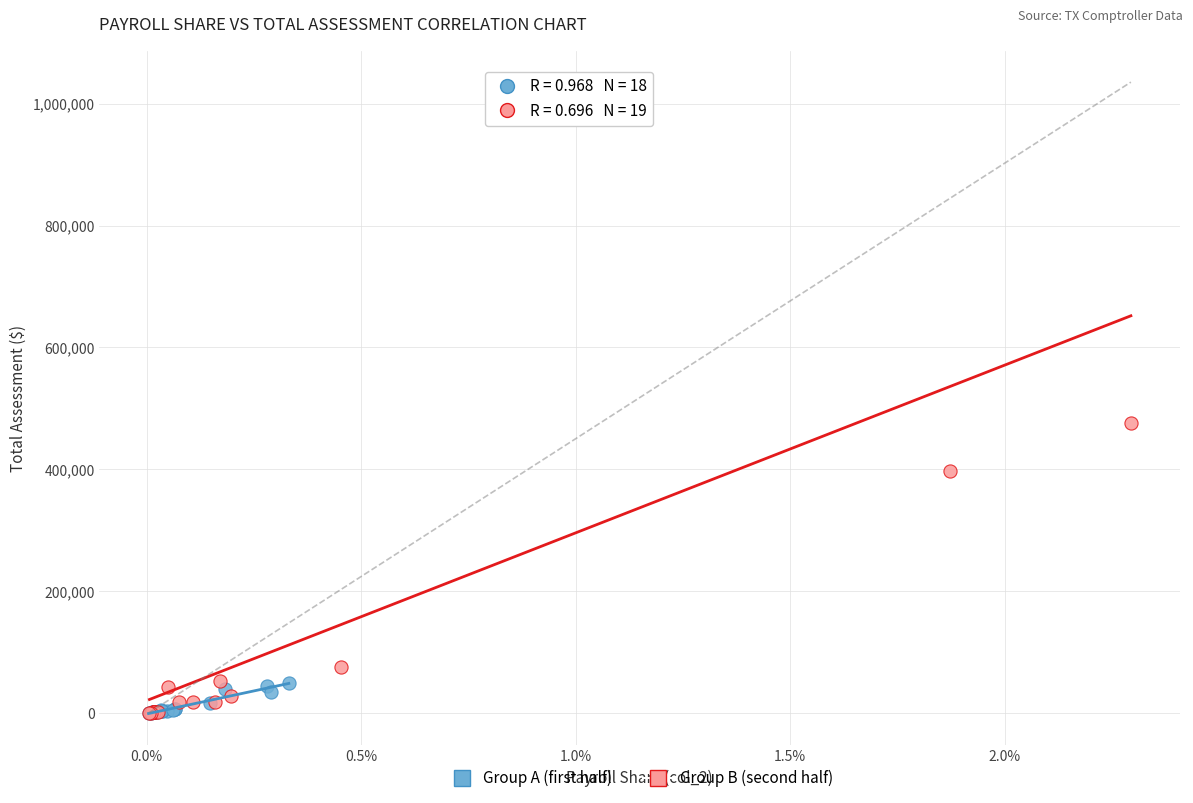

Which series contains the highest Y value?

Group B (second half)